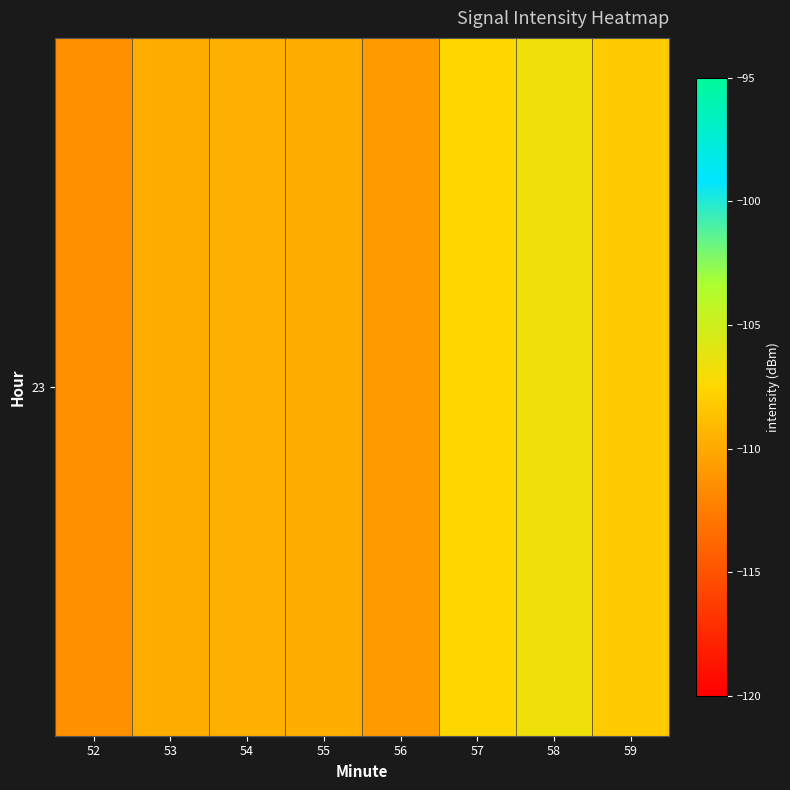

Rank the categories by value from highest to lowest.

58, 57, 59, 54, 55, 53, 56, 52